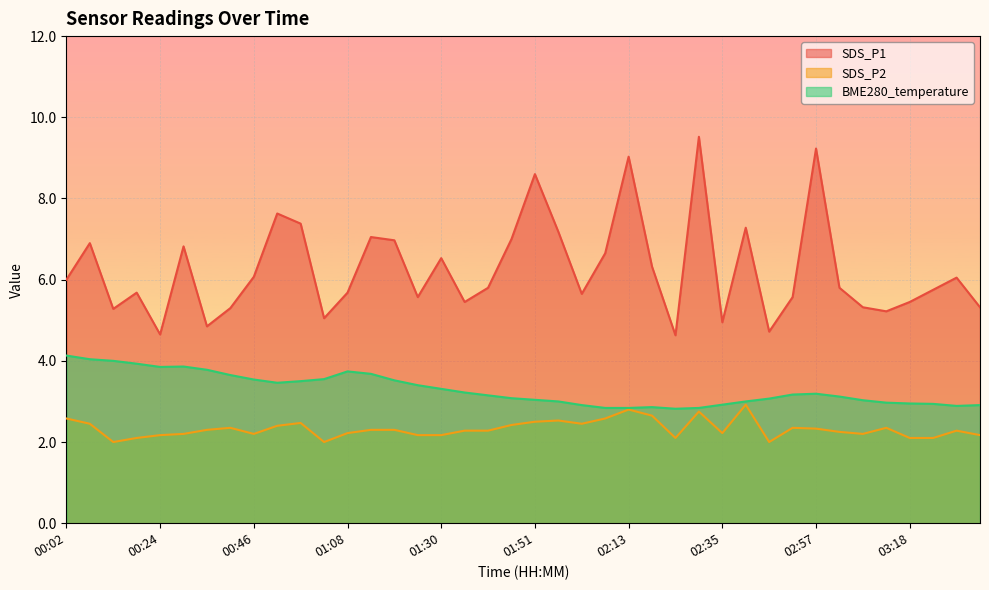

At which category does SDS_P1 reach its first local valley?

00:13